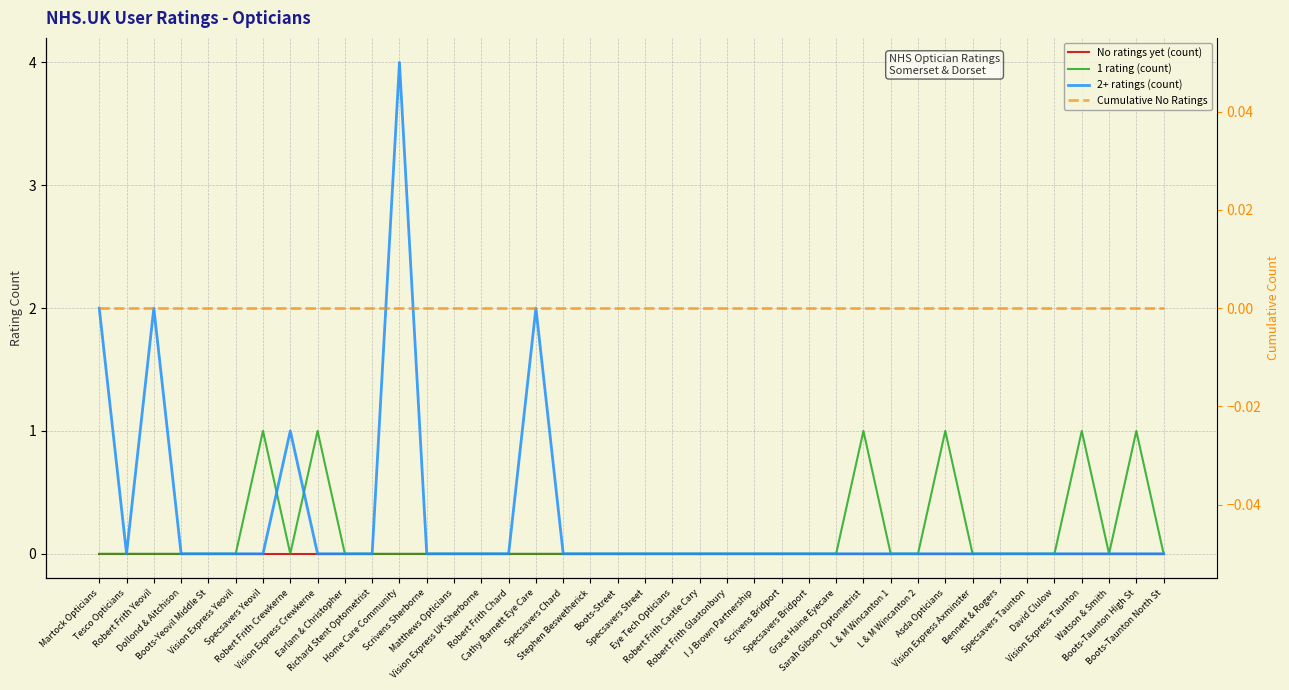

Is it true that 2+ ratings (count) equals 0 at Vision Express Taunton?

True